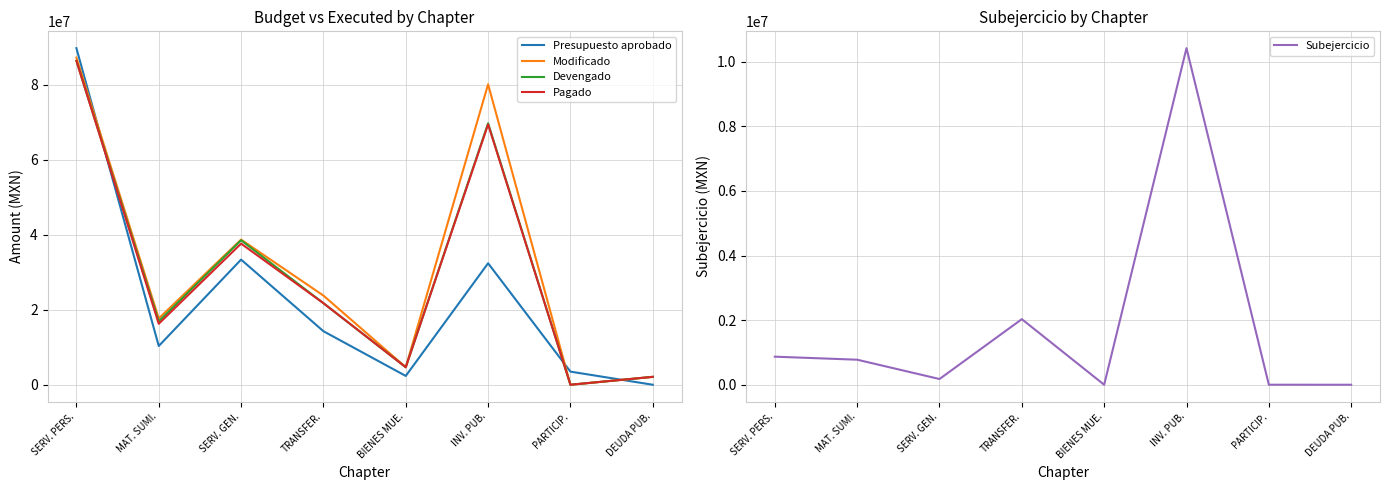

How many values in the Devengado series exceed 21761957?

4